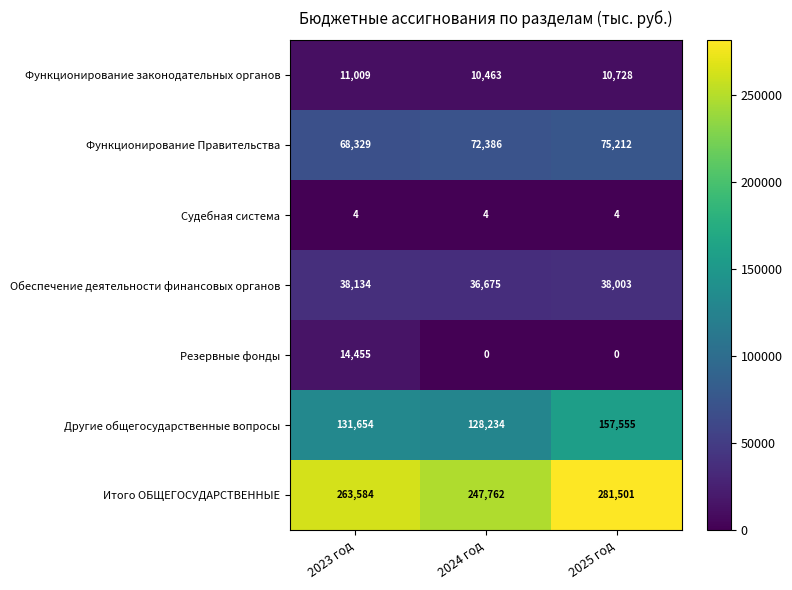

The Обеспечение деятельности финансовых органов series shows 36675 at 2024 год. True or false?

True